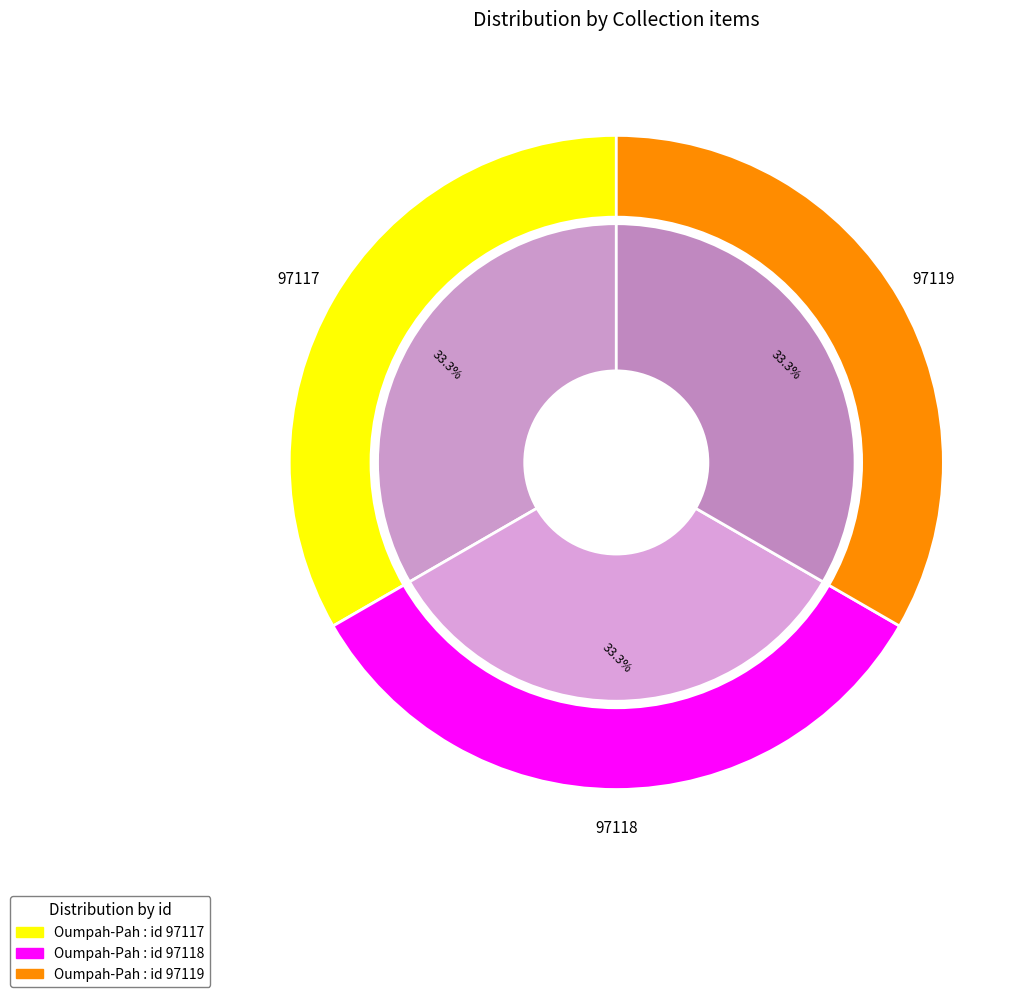

Does Oumpah-Pah : id 97118 account for over 50% of the chart?

No